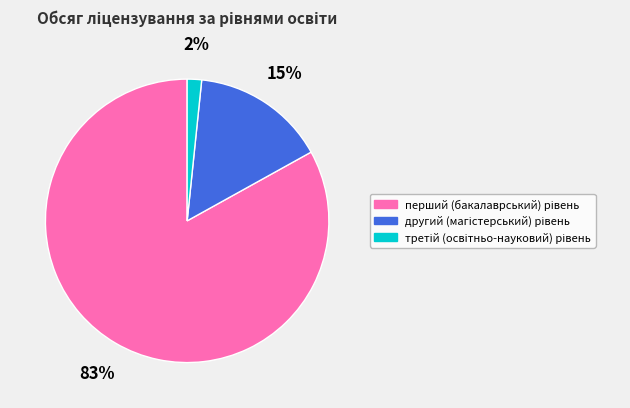

Is there a majority slice in this chart?

Yes